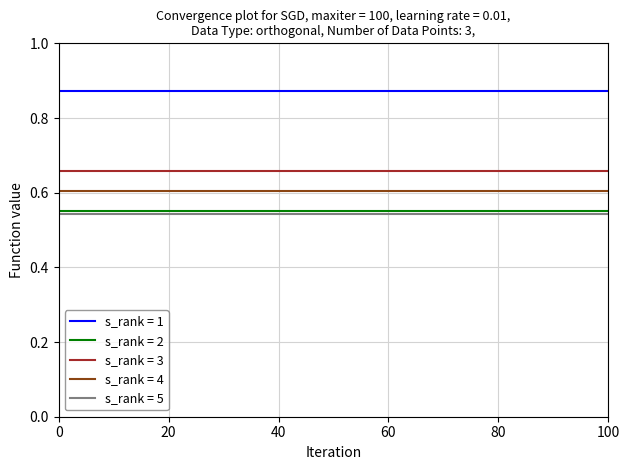

How many distinct data groups are displayed?

5